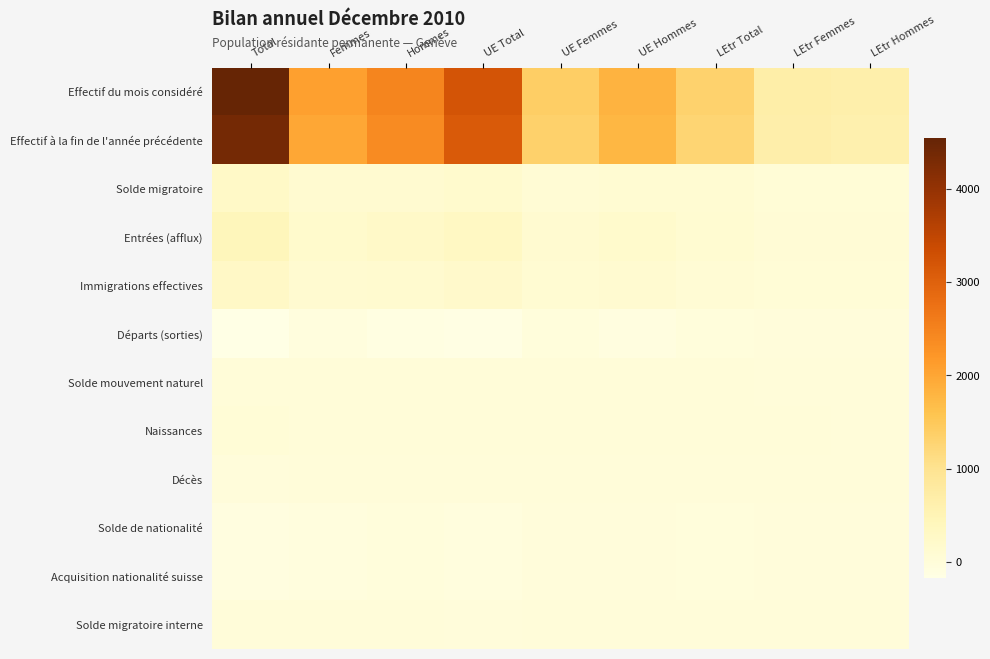

Which category has the lowest value across all series?

Total